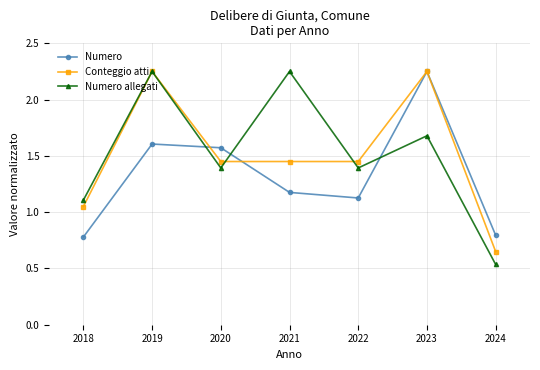

True or false: Conteggio atti has a value of 3.9 at 2019.

False